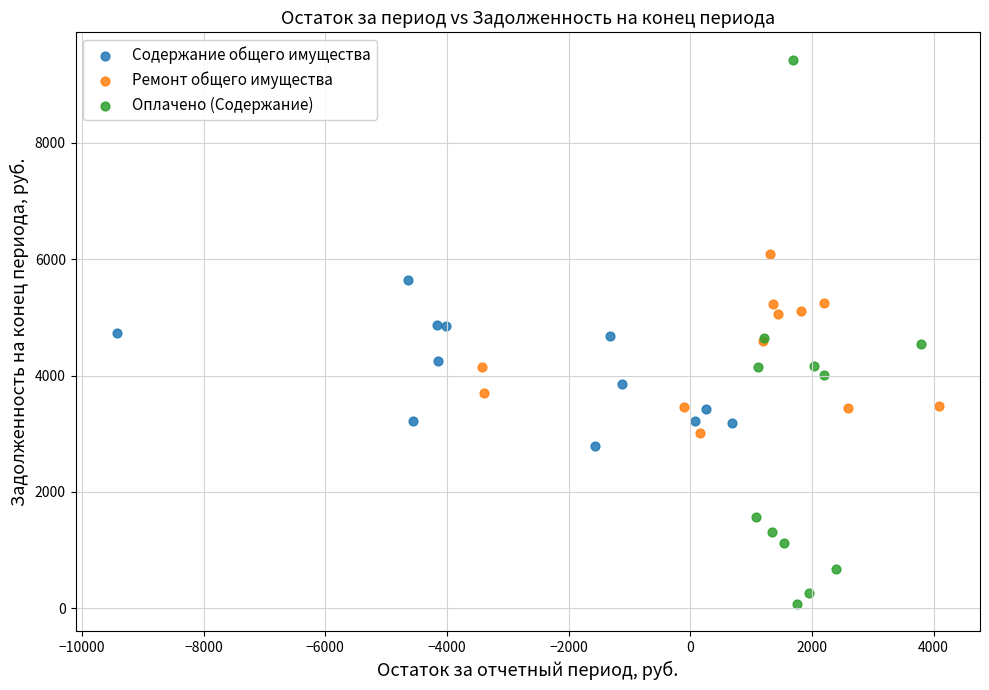

Which series reaches the minimum Y coordinate?

Оплачено (Содержание)